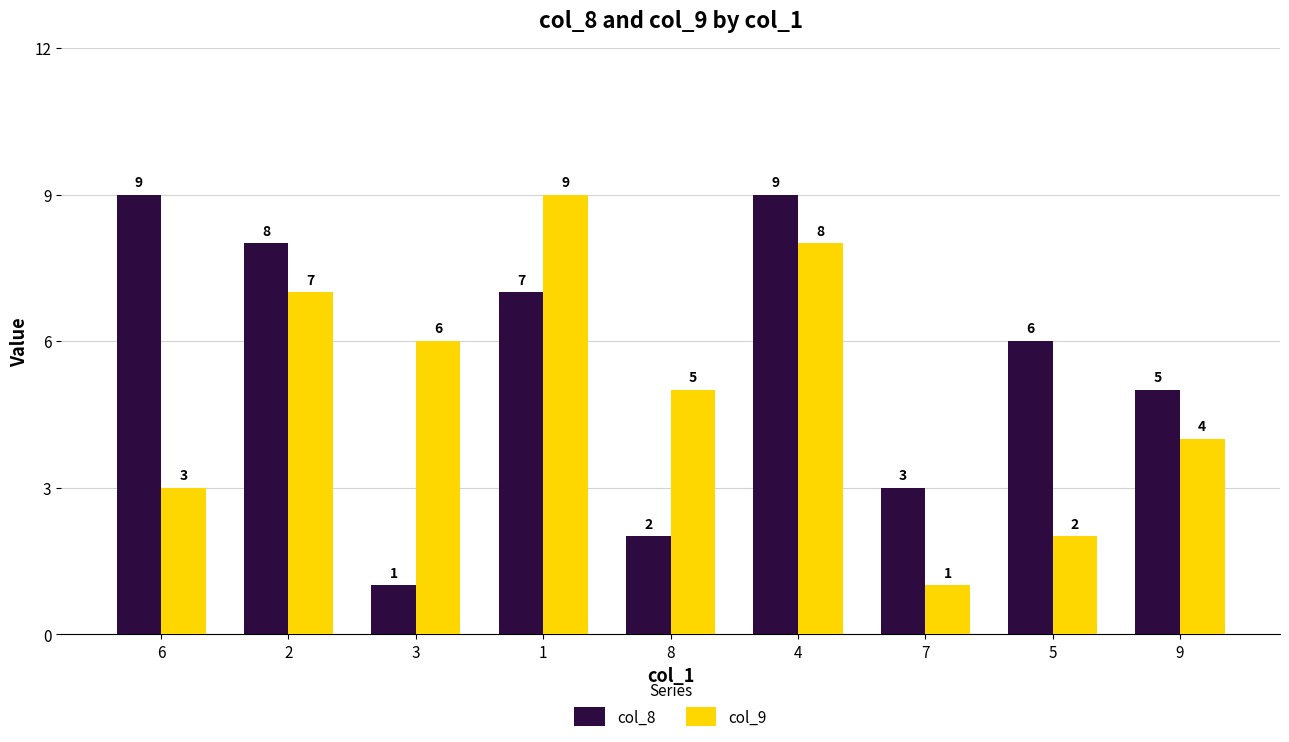

True or false: col_9 has a value of 6 at 9.

False